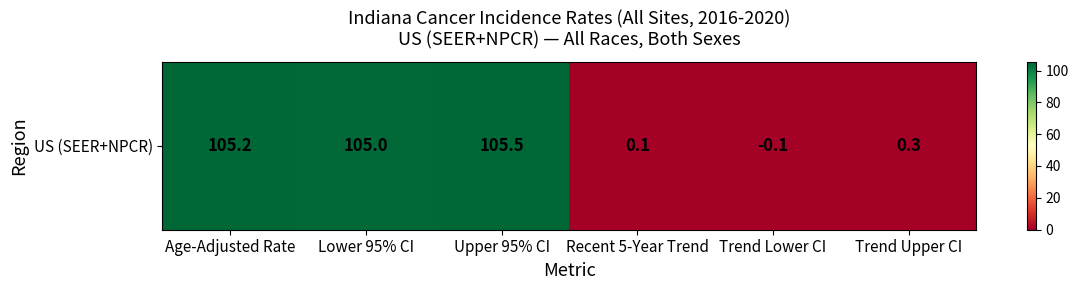

The value at Upper 95% CI is 144.0. True or false?

False